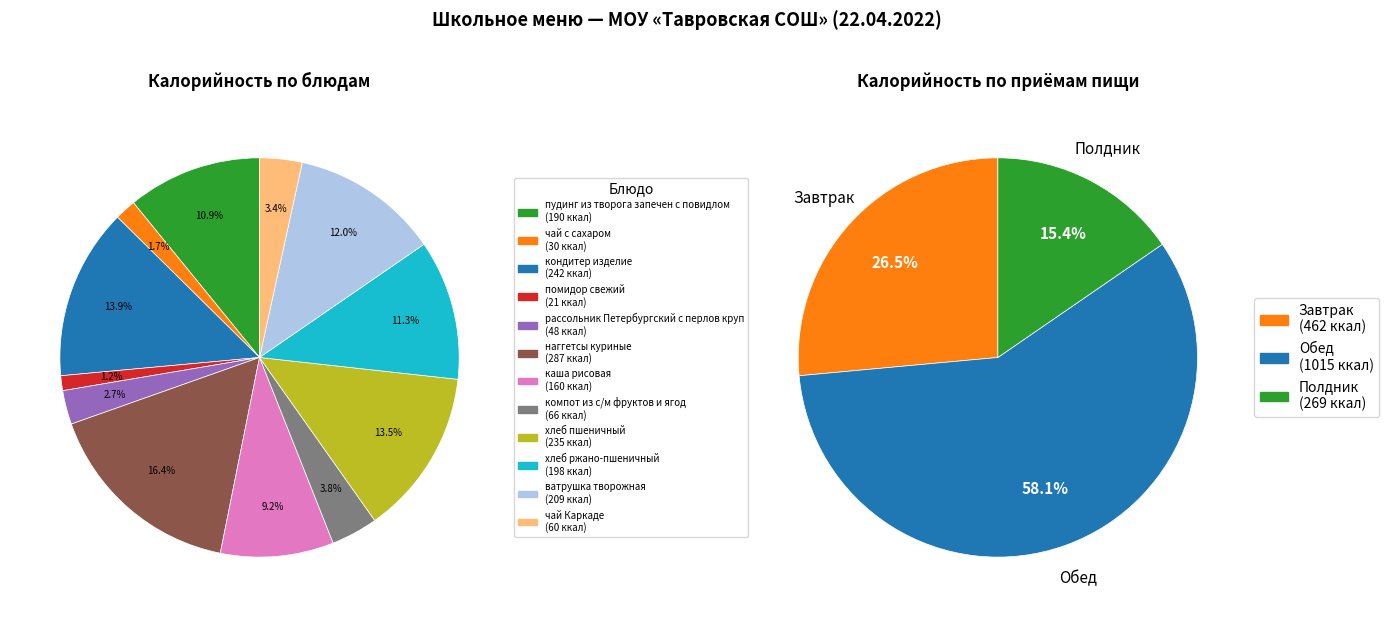

How many segments does this pie chart have?

12